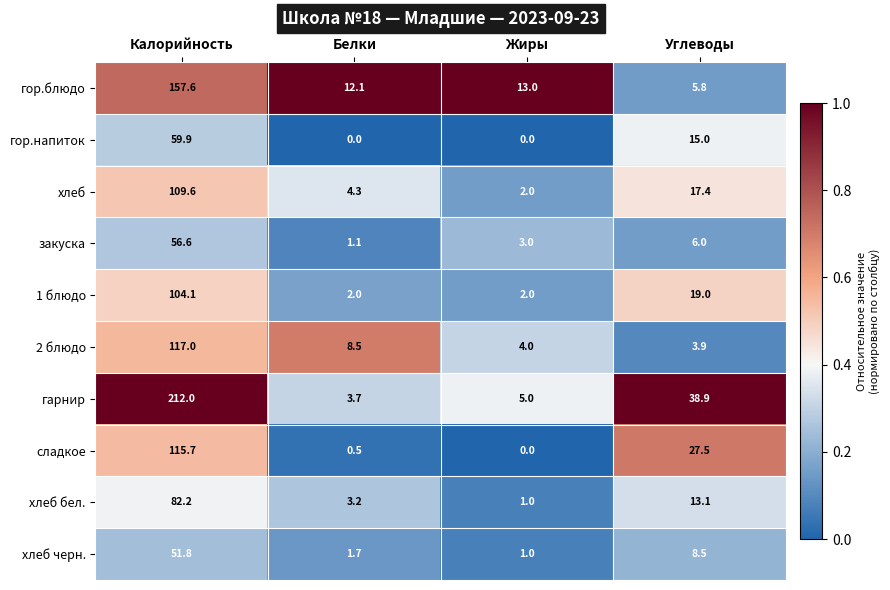

Where does the хлеб series first go above 17?

Калорийность